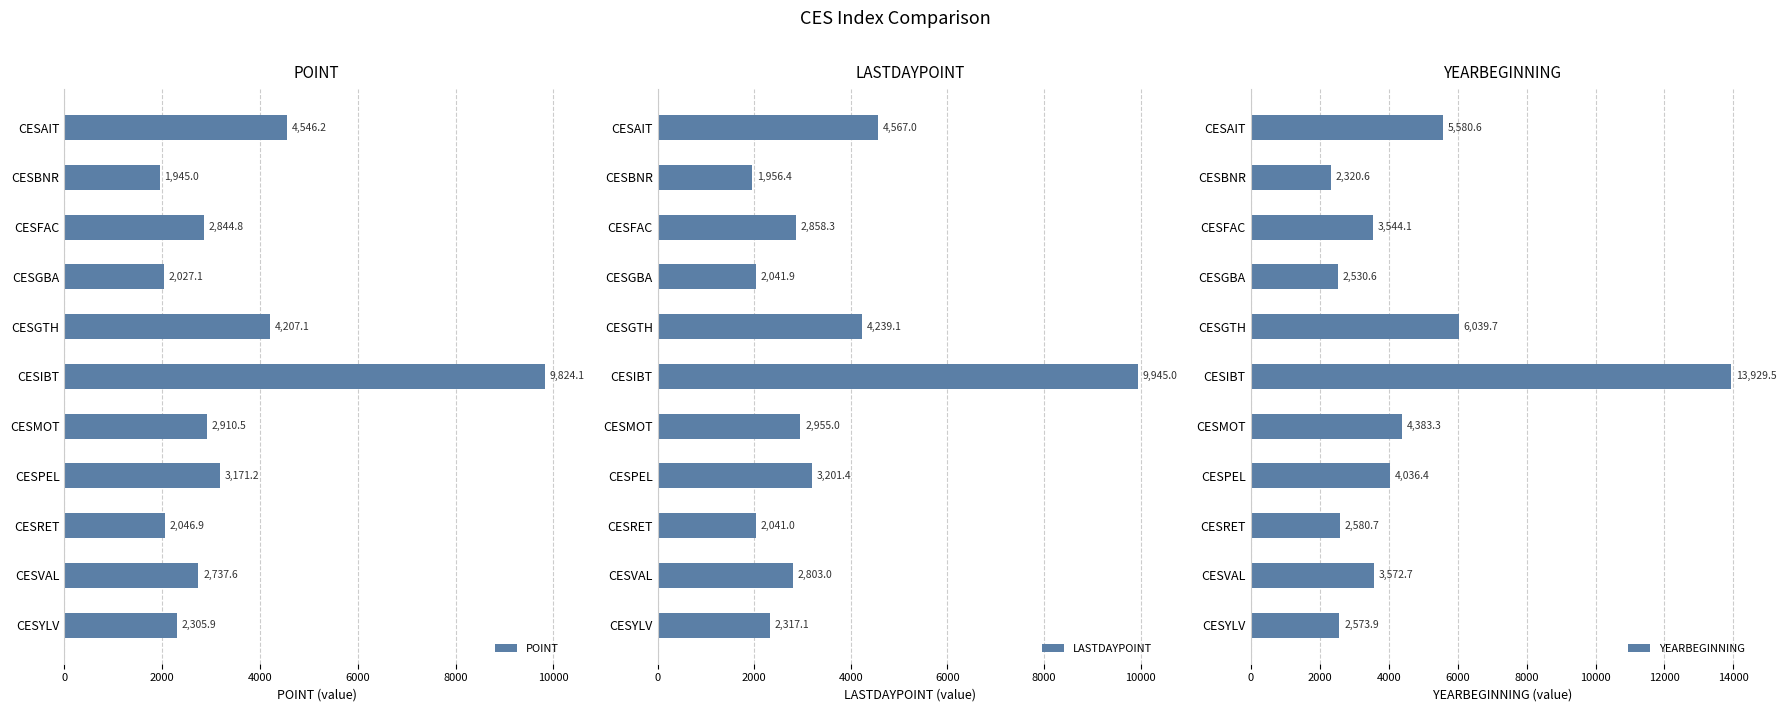

True or false: LASTDAYPOINT has a value of 832.5 at CESMOT.

False